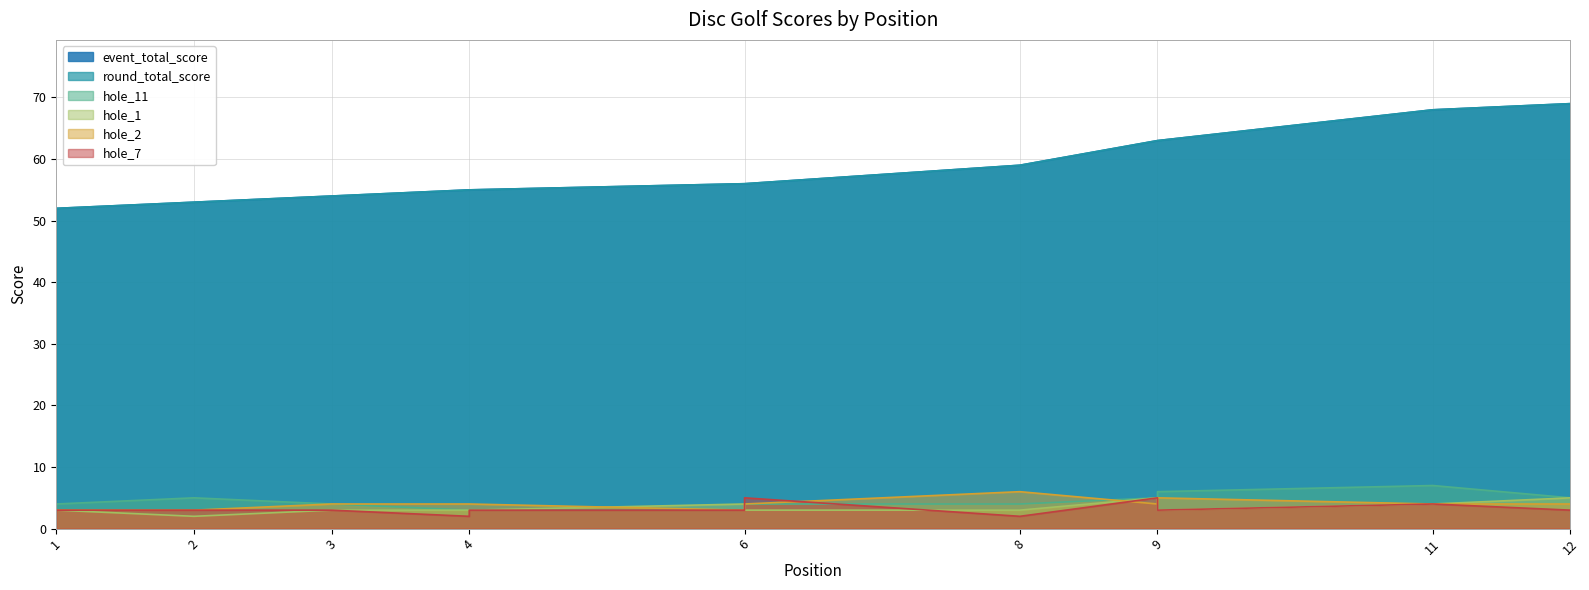

The hole_2 series shows 7 at 12. True or false?

False